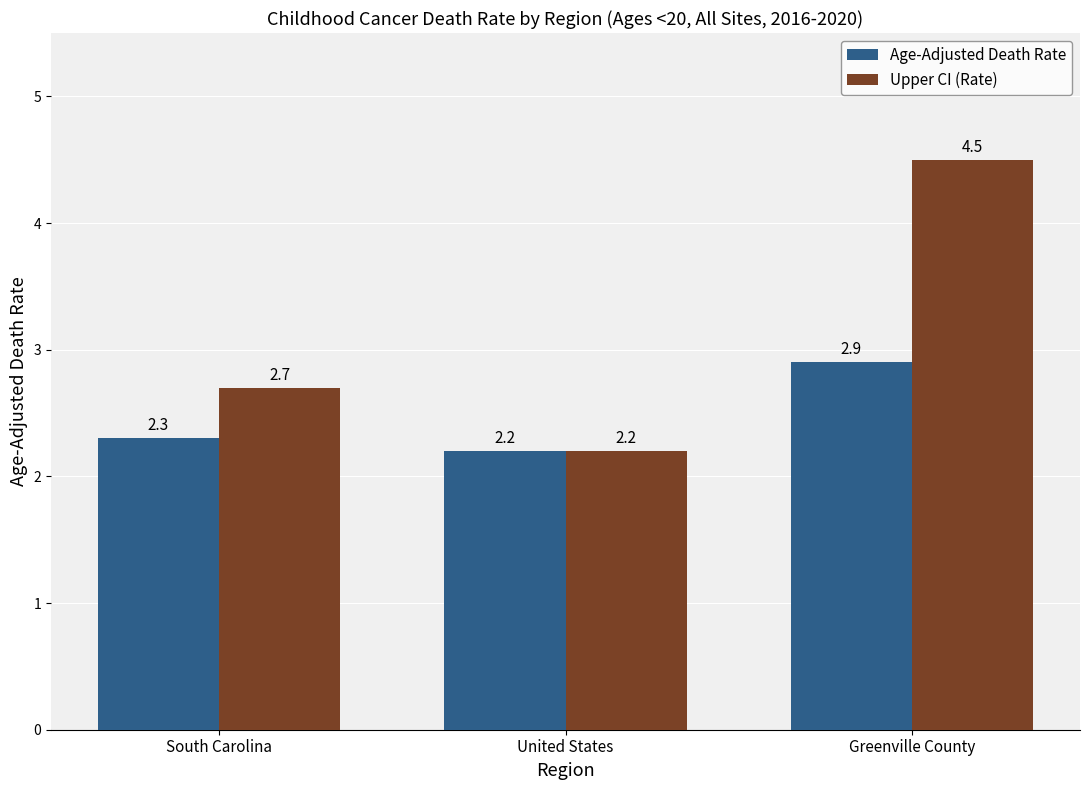

At which label is Upper CI (Rate) closest to 3?

South Carolina